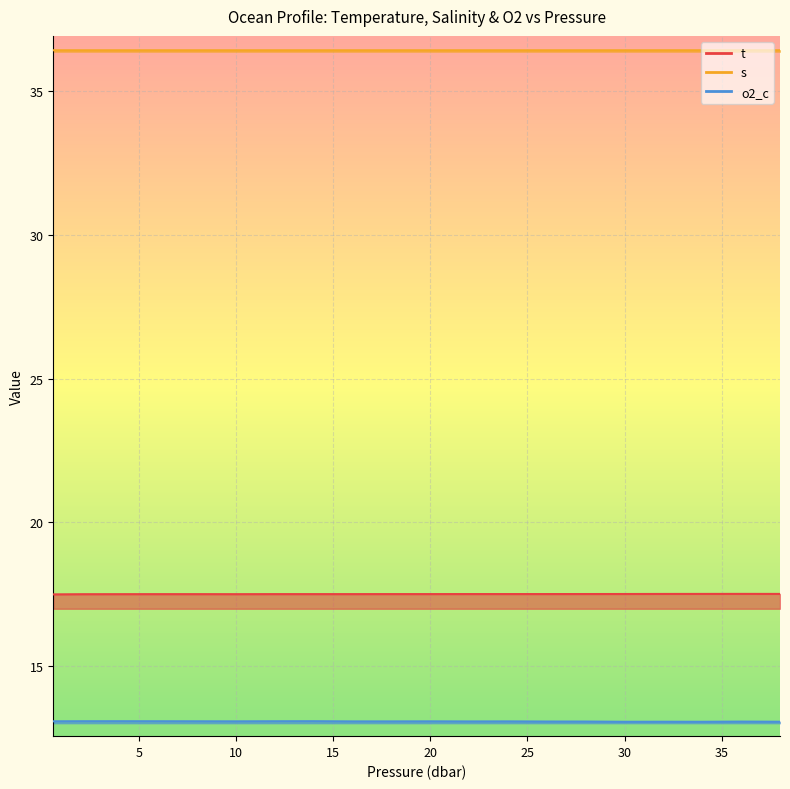

Which category has the lowest value in the s series?

2.1